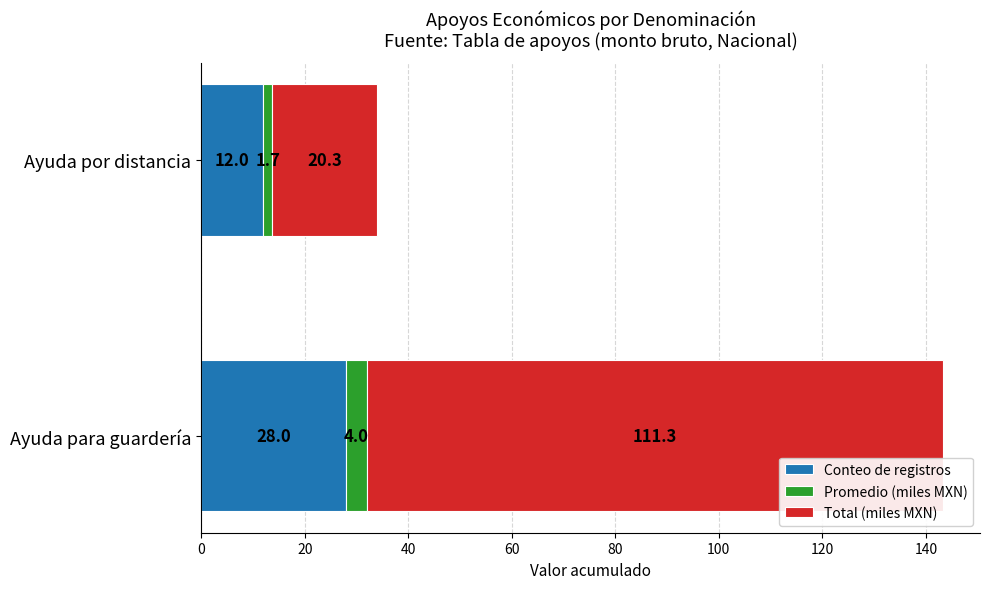

At which category is the sum across all series the highest?

Ayuda para guardería